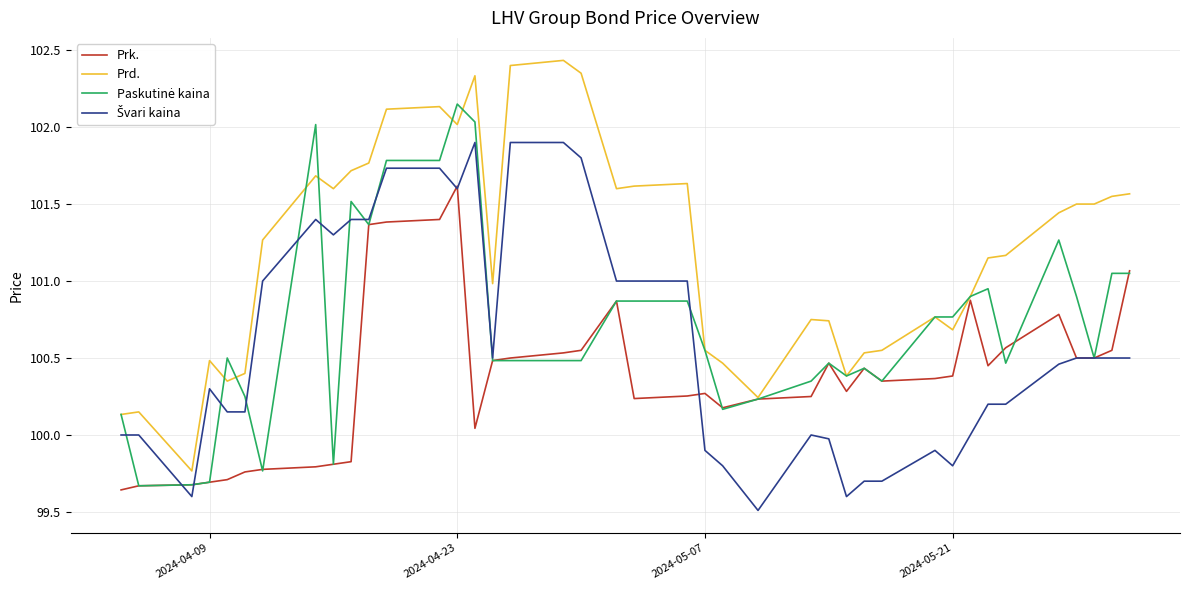

Which series has the largest range (max minus min)?

Prd.